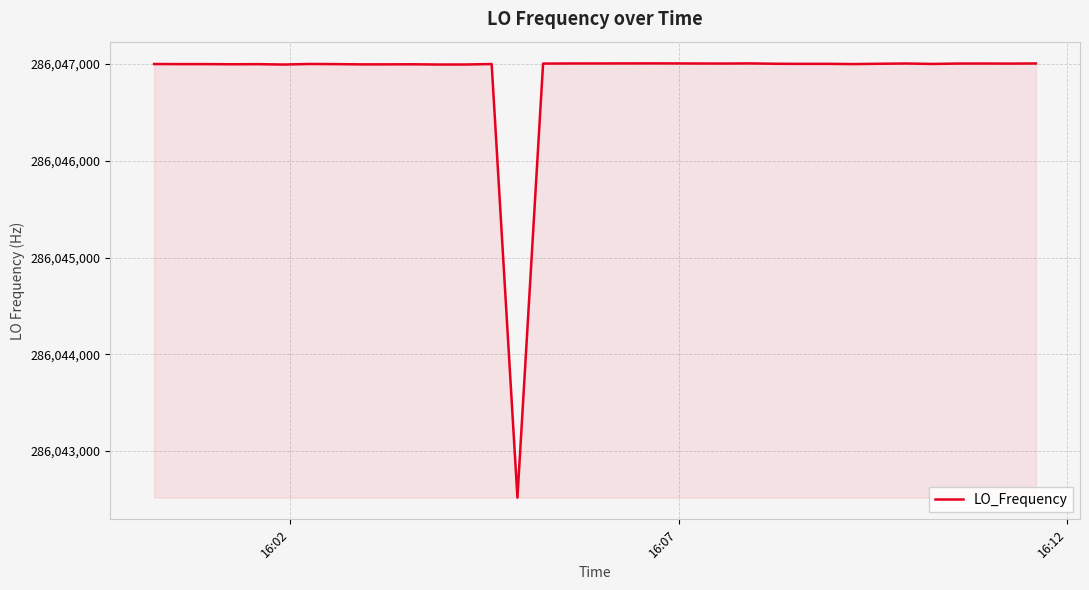

What is the difference between the maximum and minimum values?

4486.0